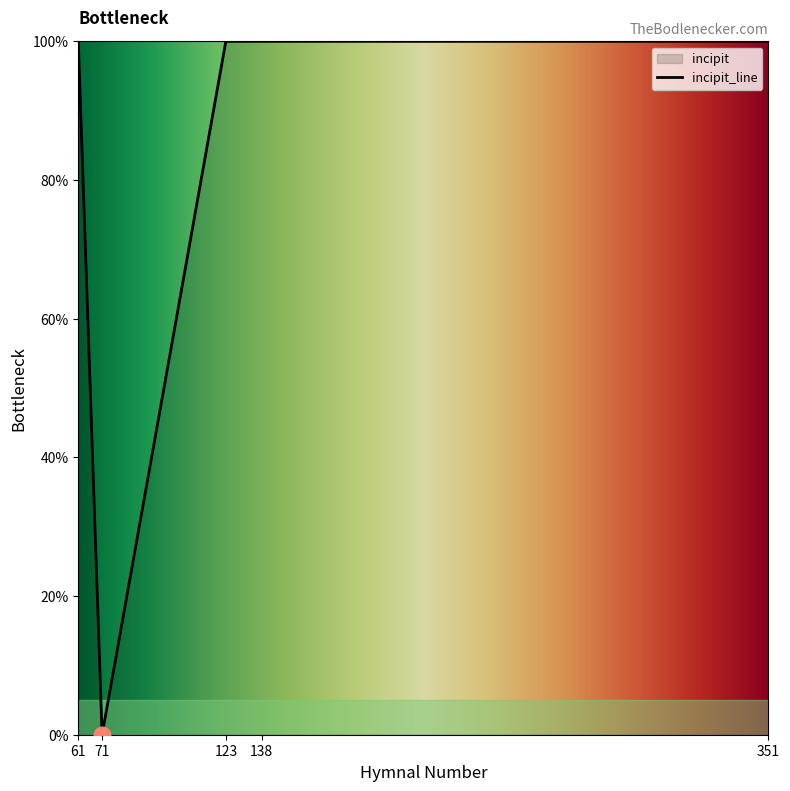

Rank the categories by value from highest to lowest.

61, 123, 138, 351, 71